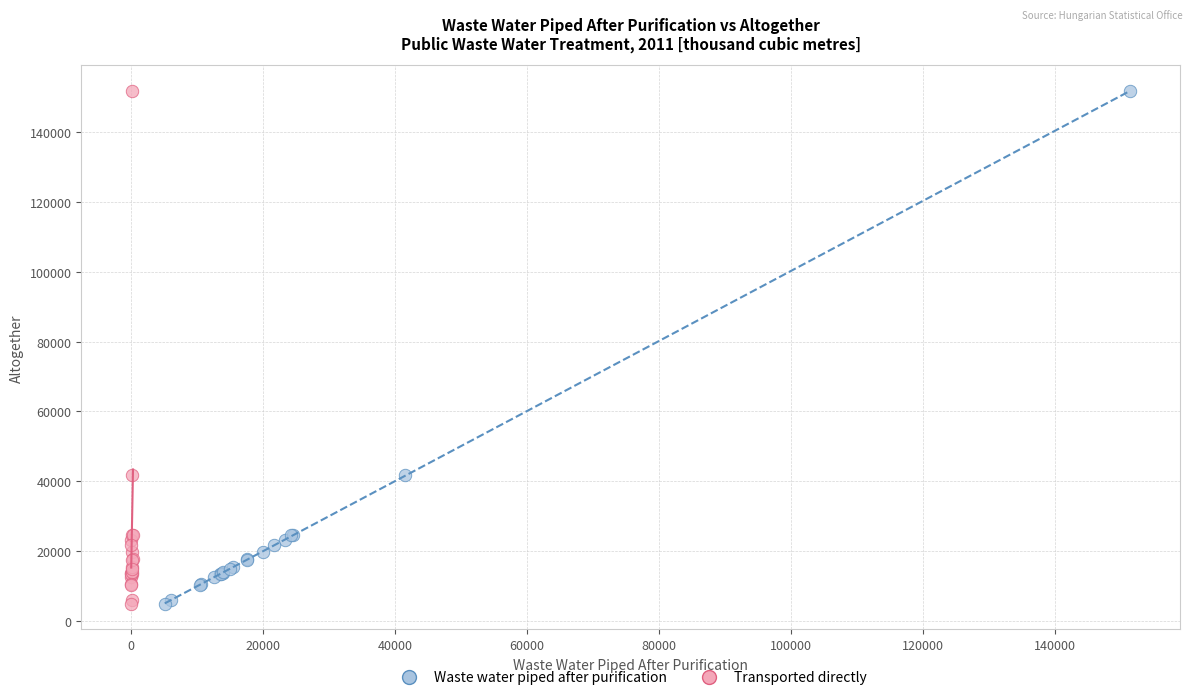

What are all the series names shown in the legend?

Waste water piped after purification, Transported directly